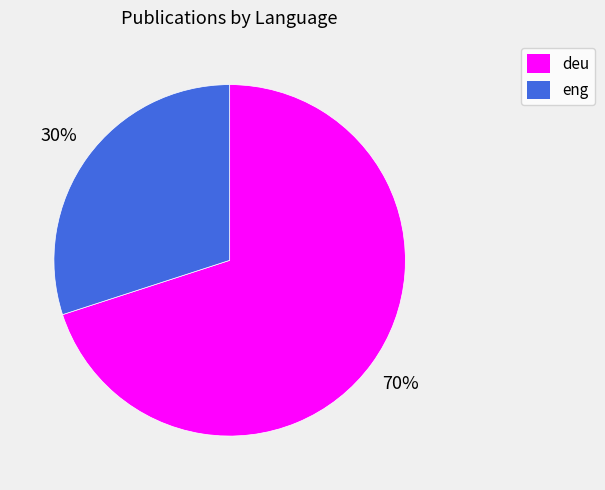

The eng slice represents 30% of the pie. True or false?

True